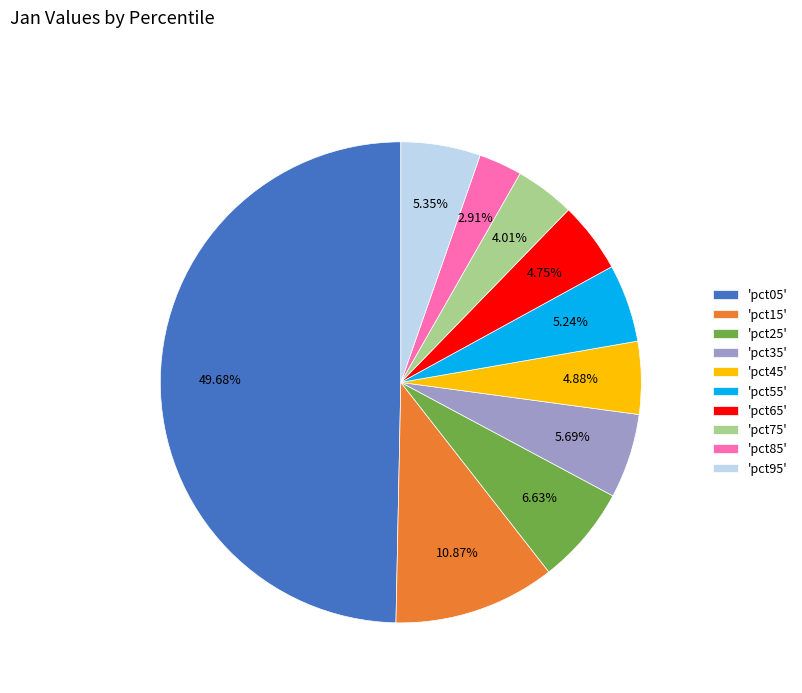

Is the sum of 'pct35' and 'pct45' greater than half?

No